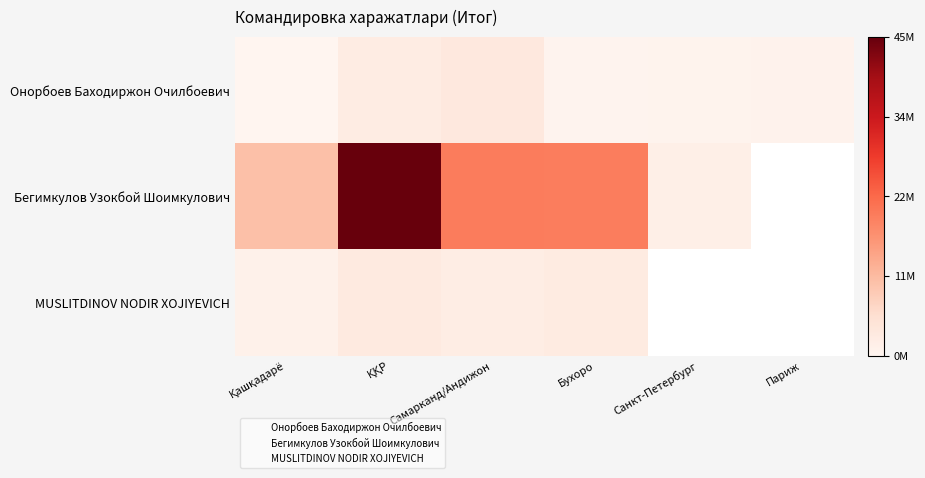

How many series are shown in this chart?

6